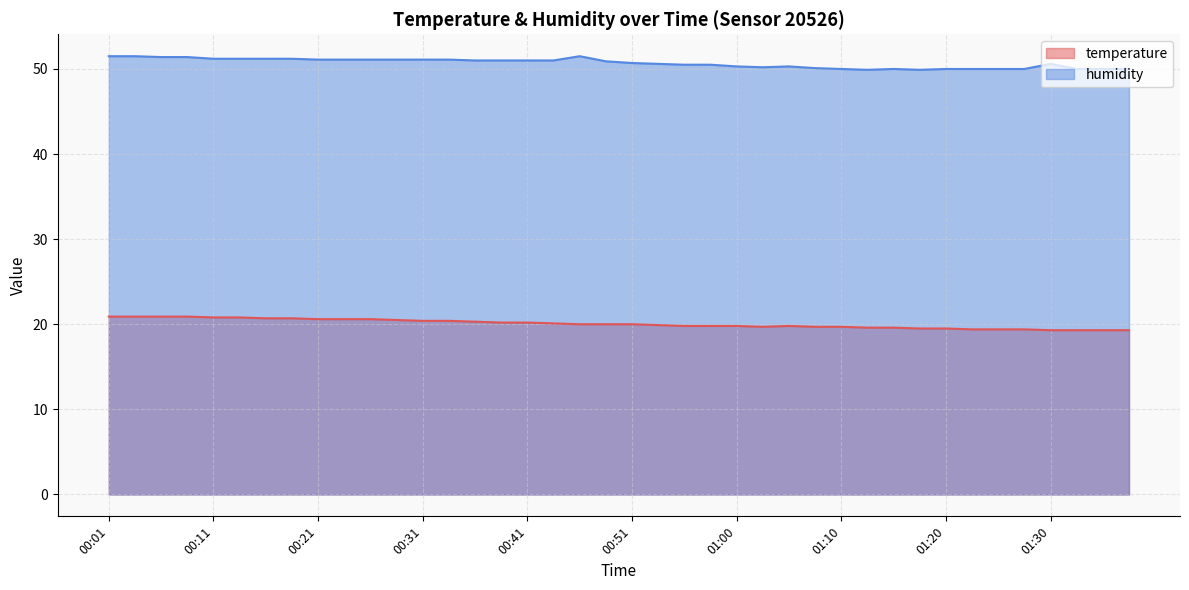

What are all the series names shown in the legend?

temperature, humidity